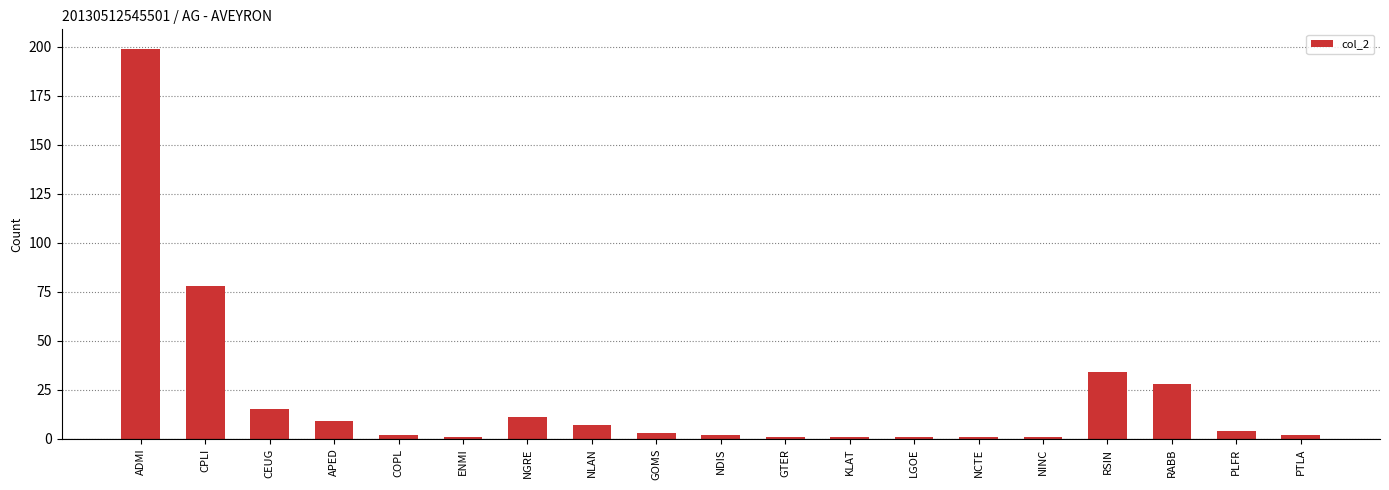

At which label is the value closest to 100?

CPLI